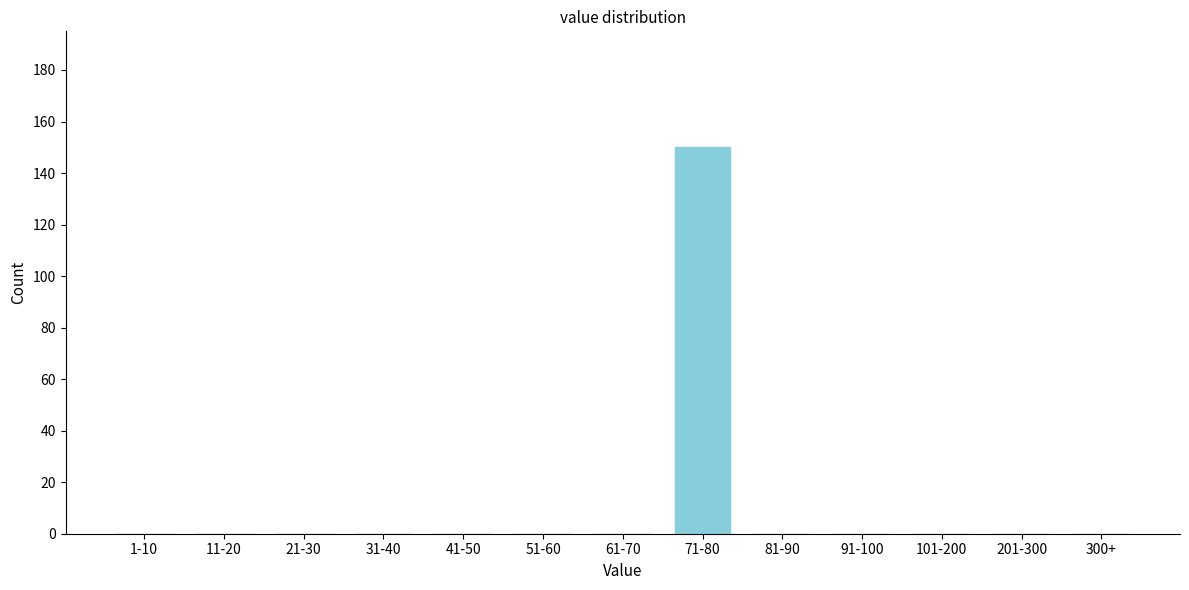

Reading left to right, transcribe all the data shown in this chart.

1-10=0	11-20=0	21-30=0	31-40=0	41-50=0	51-60=0	61-70=0	71-80=150	81-90=0	91-100=0	101-200=0	201-300=0	300+=0